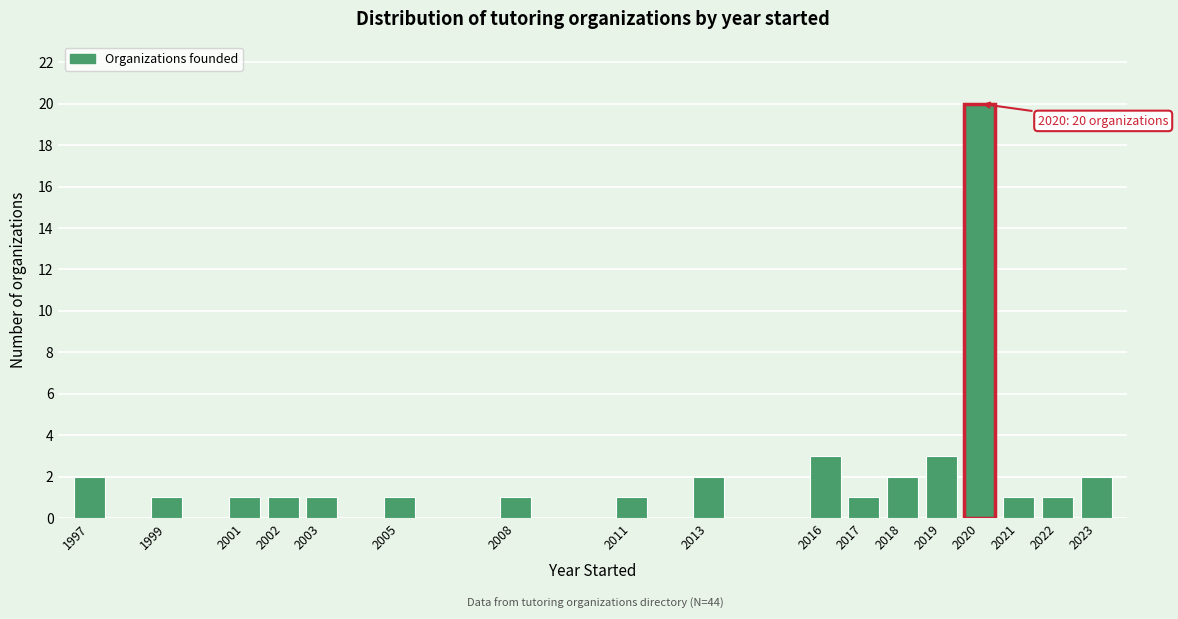

Reading right to left, what are all the values shown in this chart?

2023=2	2022=1	2021=1	2020=20	2019=3	2018=2	2017=1	2016=3	2013=2	2011=1	2008=1	2005=1	2003=1	2002=1	2001=1	1999=1	1997=2